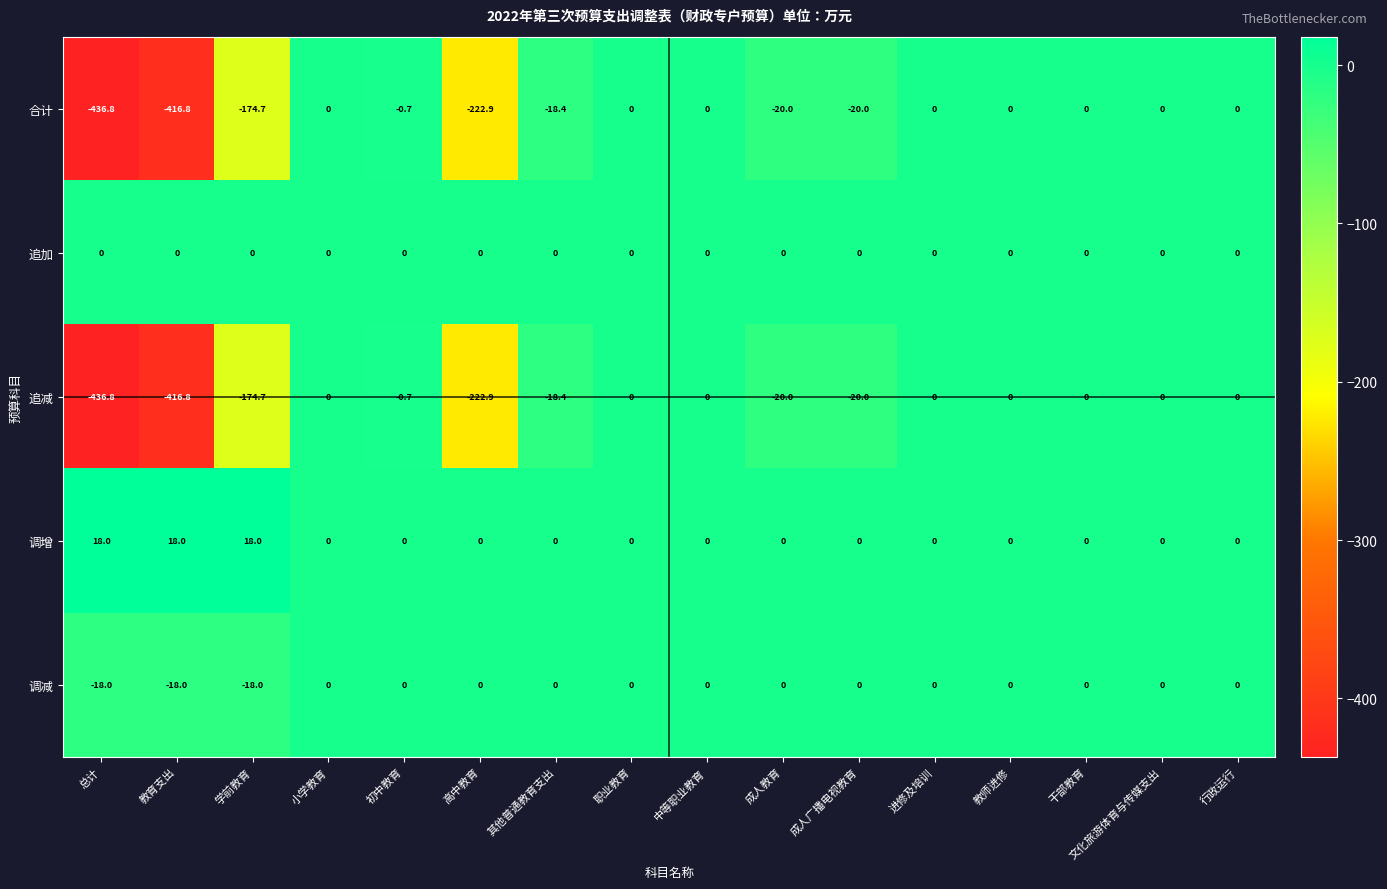

What is the greatest value displayed?

18.0